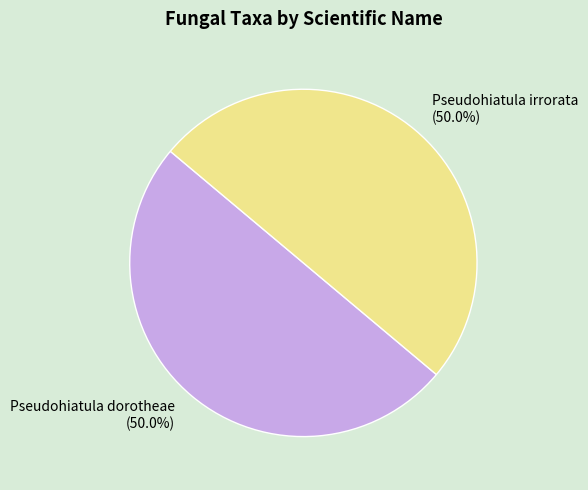

Do Pseudohiatula irrorata and Pseudohiatula dorotheae together represent more than half of the pie?

Yes